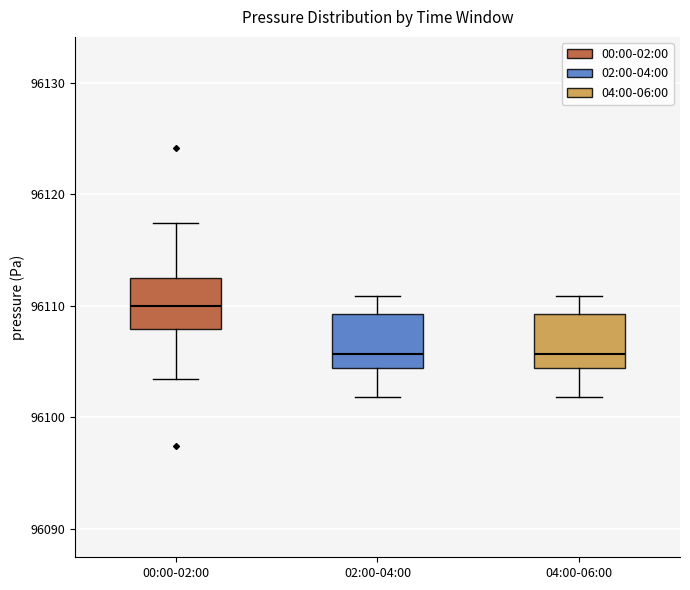

Reading left to right, transcribe this box plot: for each box, give where its median line is, the range the box spans, and where its two whiskers end, as read against the y-axis. The values are not printed on the chart, so give them approximately, as read against the axis.

00:00-02:00: median 96110, box 96108 to 96113, whiskers 96103 to 96117
02:00-04:00: median 96106, box 96104 to 96109, whiskers 96102 to 96111
04:00-06:00: median 96106, box 96104 to 96109, whiskers 96102 to 96111